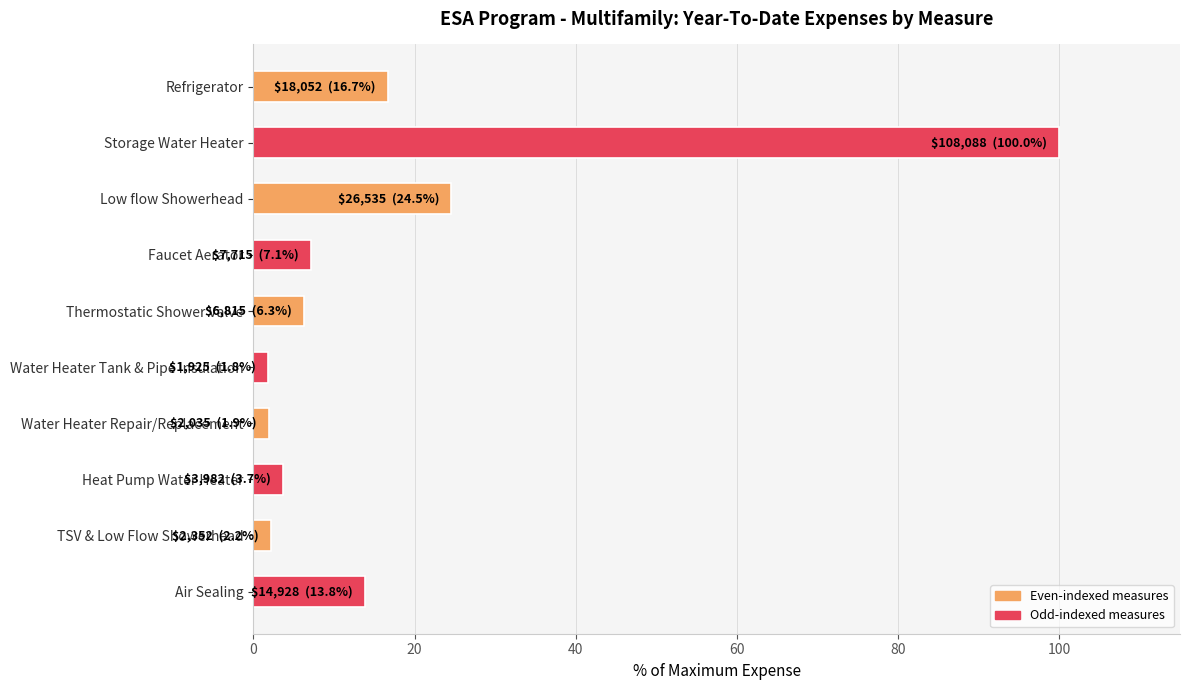

How many distinct data groups are displayed?

1